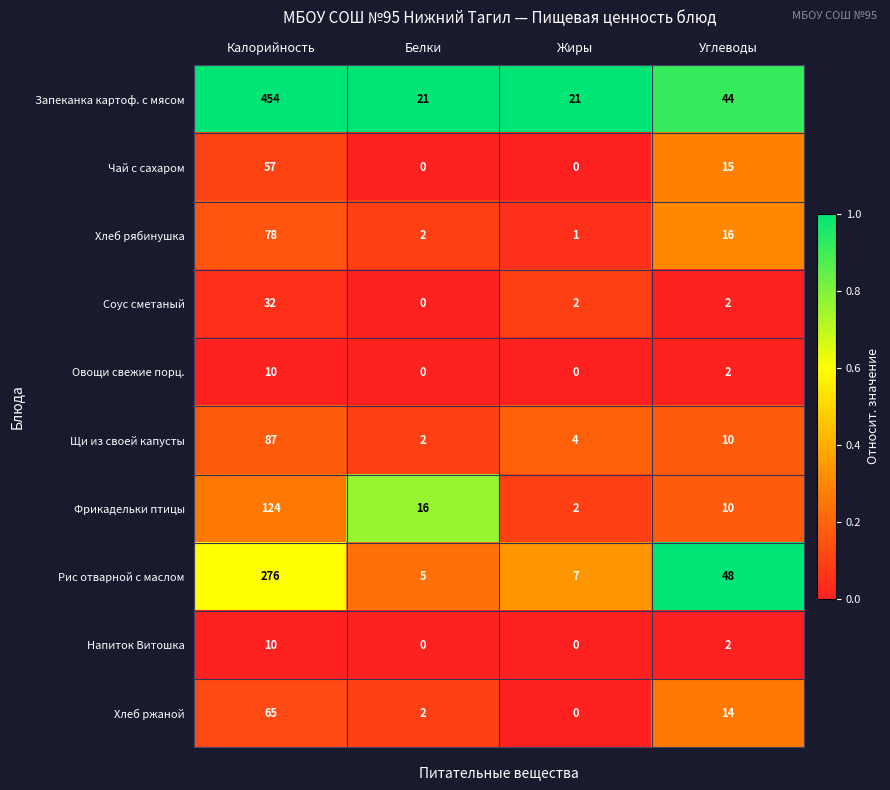

At which category is the sum across all series the highest?

Калорийность